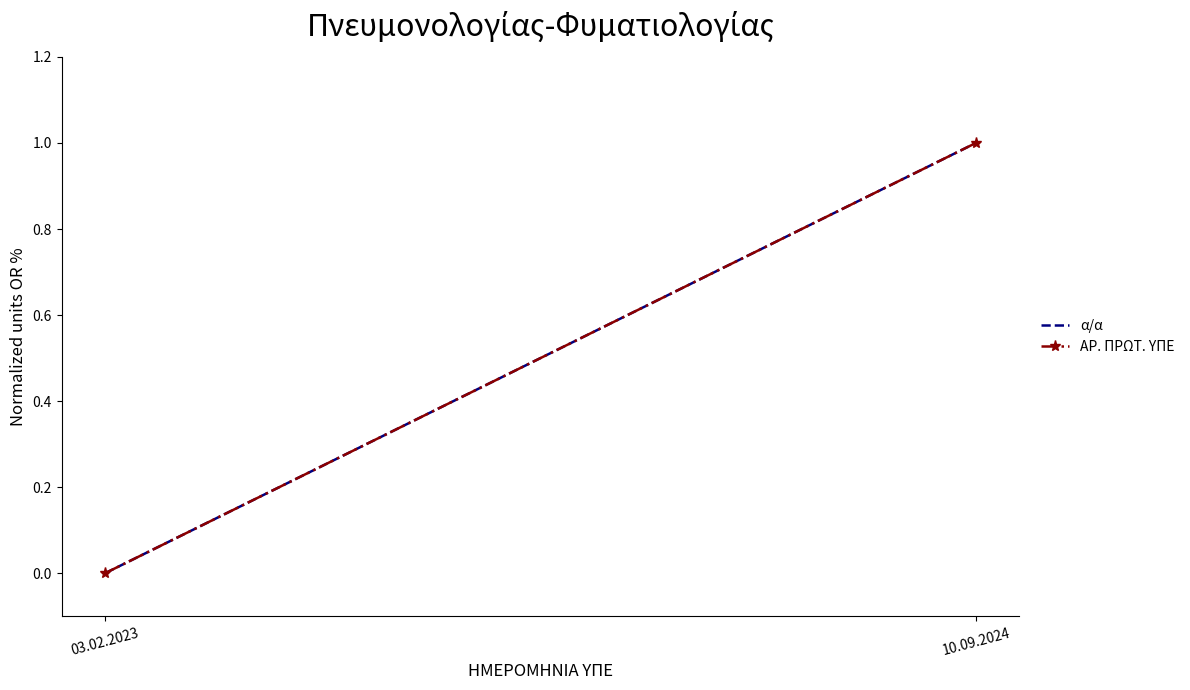

How many data points in ΑΡ. ΠΡΩΤ. ΥΠΕ are less than 1?

1